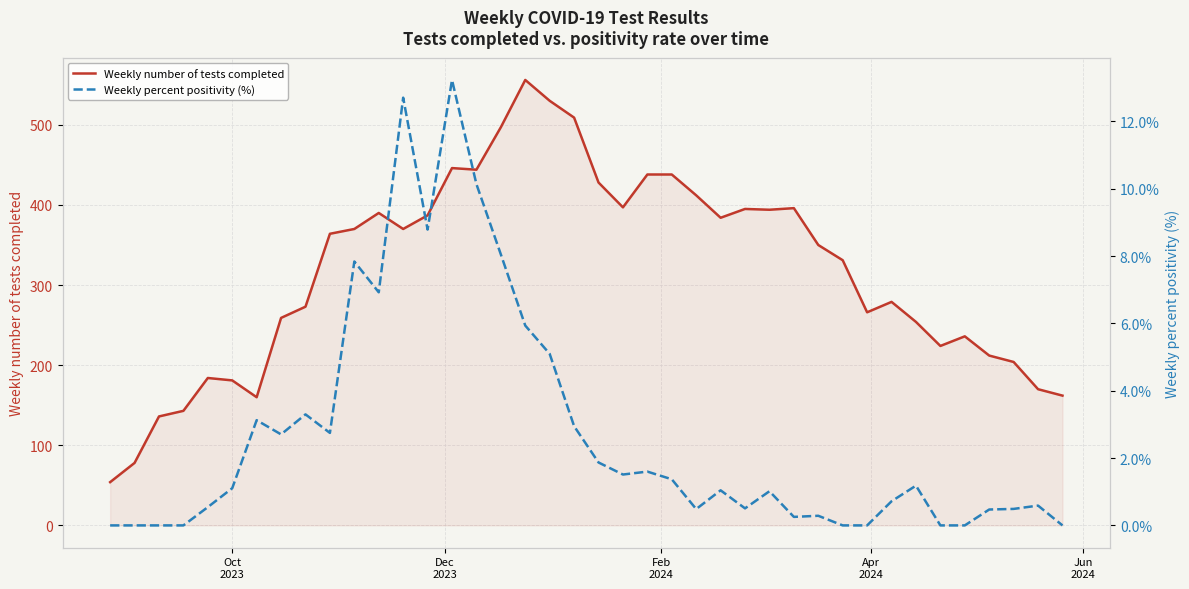

True or false: Weekly percent positivity (%) and Weekly number of tests completed cross at least once.

False